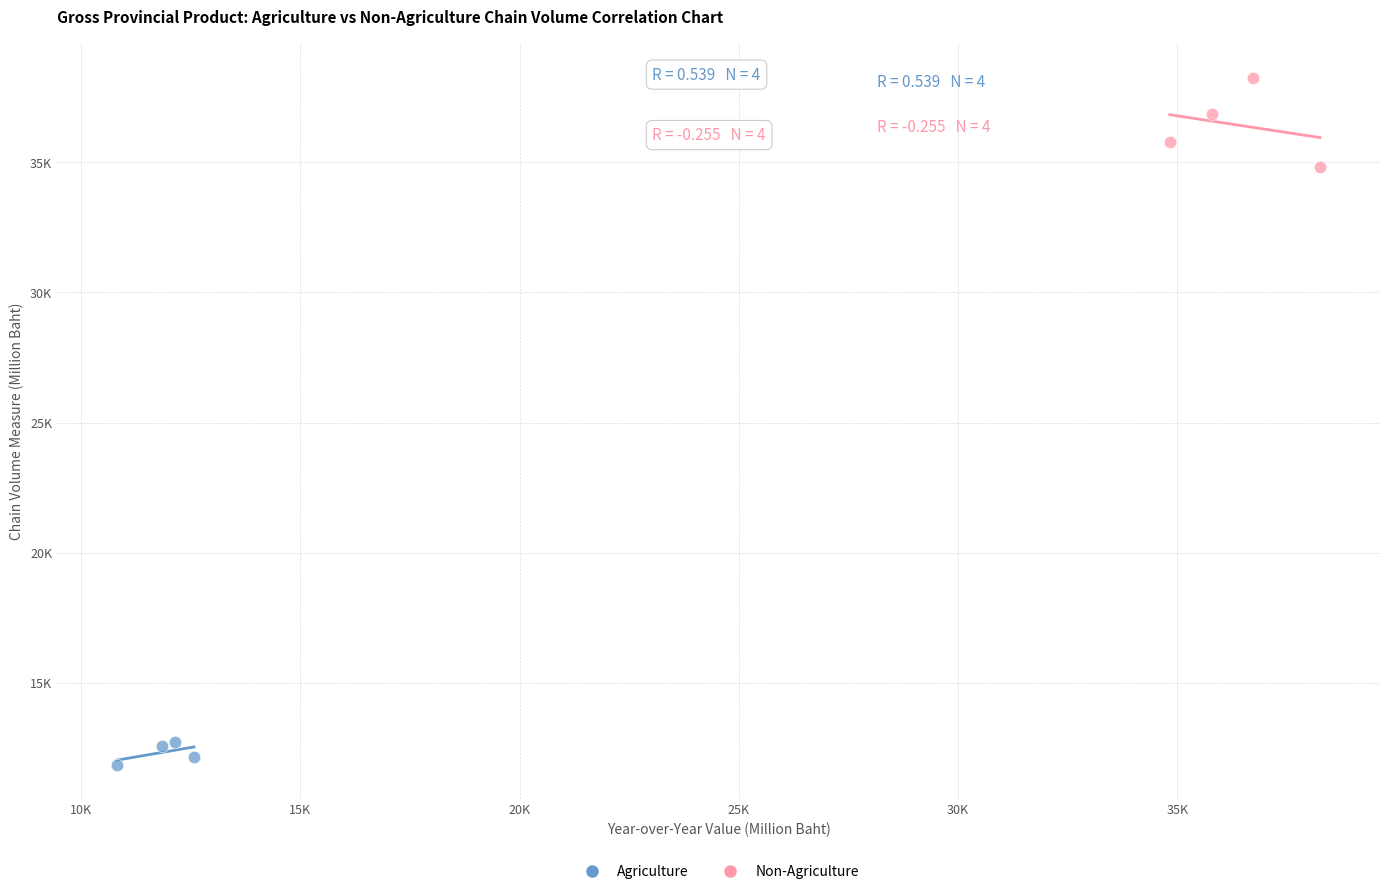

Which series reaches the minimum Y coordinate?

Agriculture